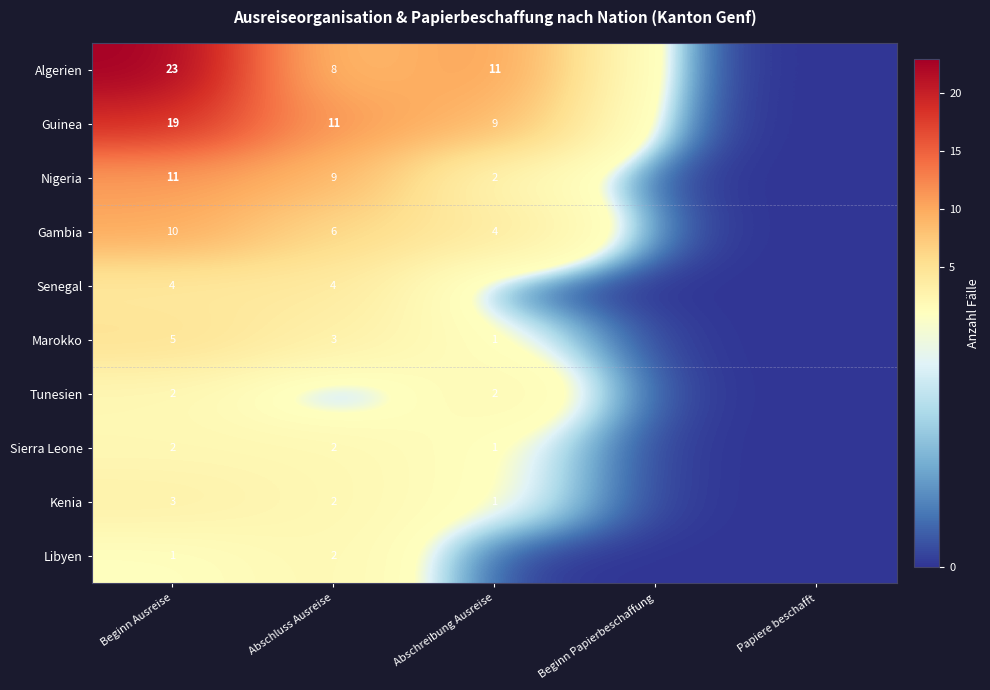

Is the value of Kenia at Abschreibung Ausreise greater than the value of Guinea at Abschreibung Ausreise?

No